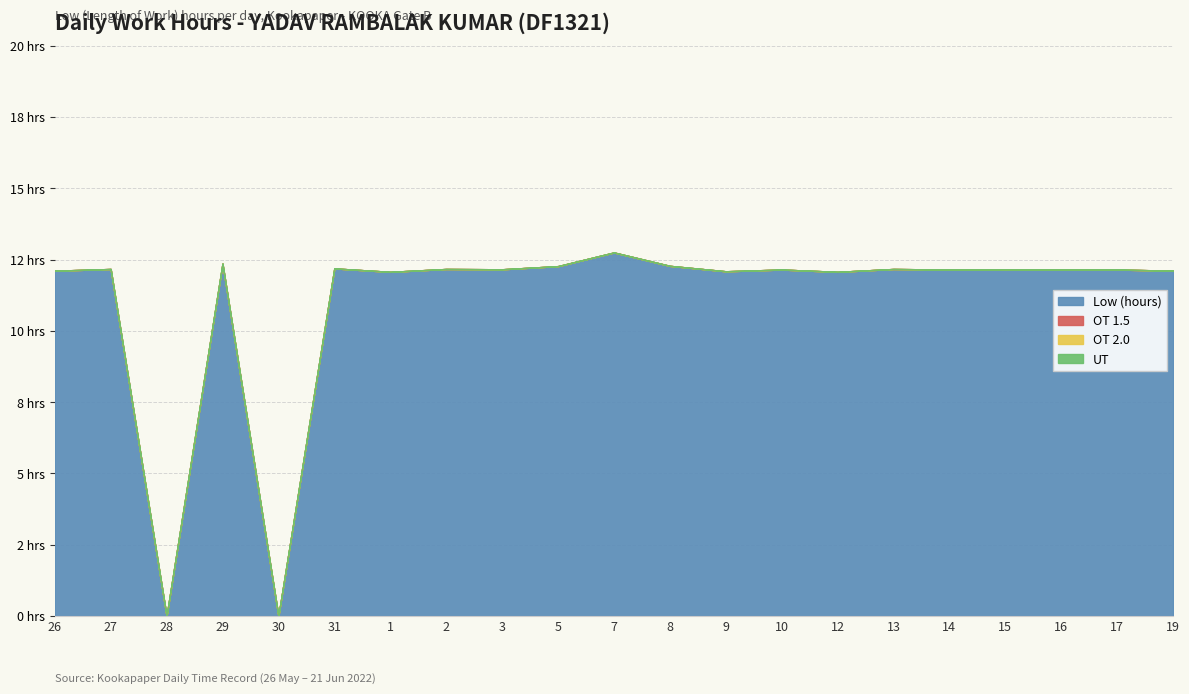

What are all the series names shown in the legend?

Low (hours), OT 1.5, OT 2.0, UT